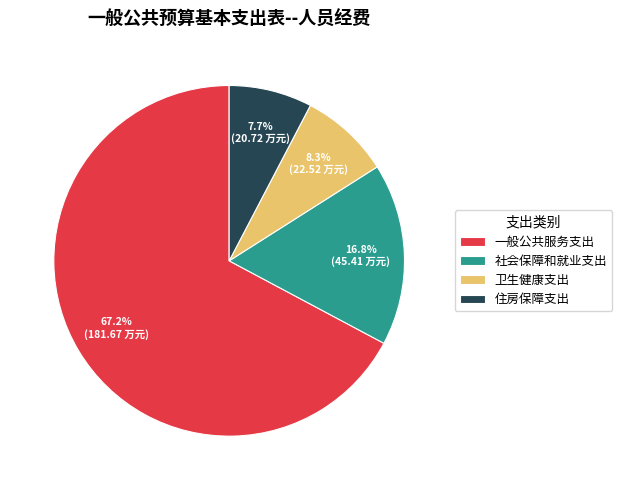

Which category has the smallest portion of the pie?

住房保障支出